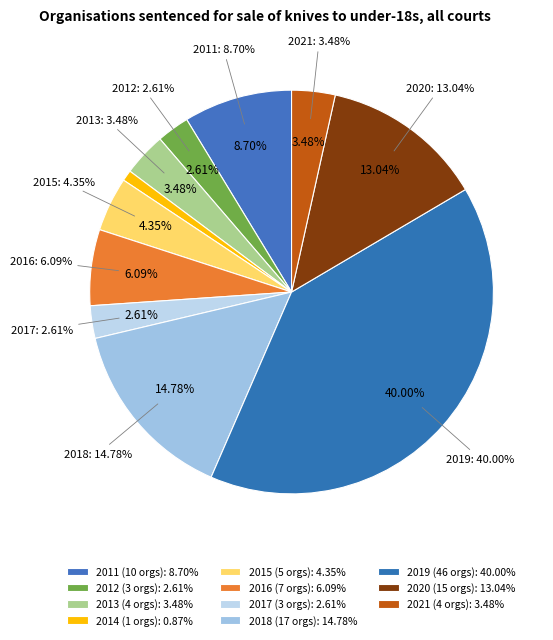

Do 2013 and 2018 together represent more than half of the pie?

No